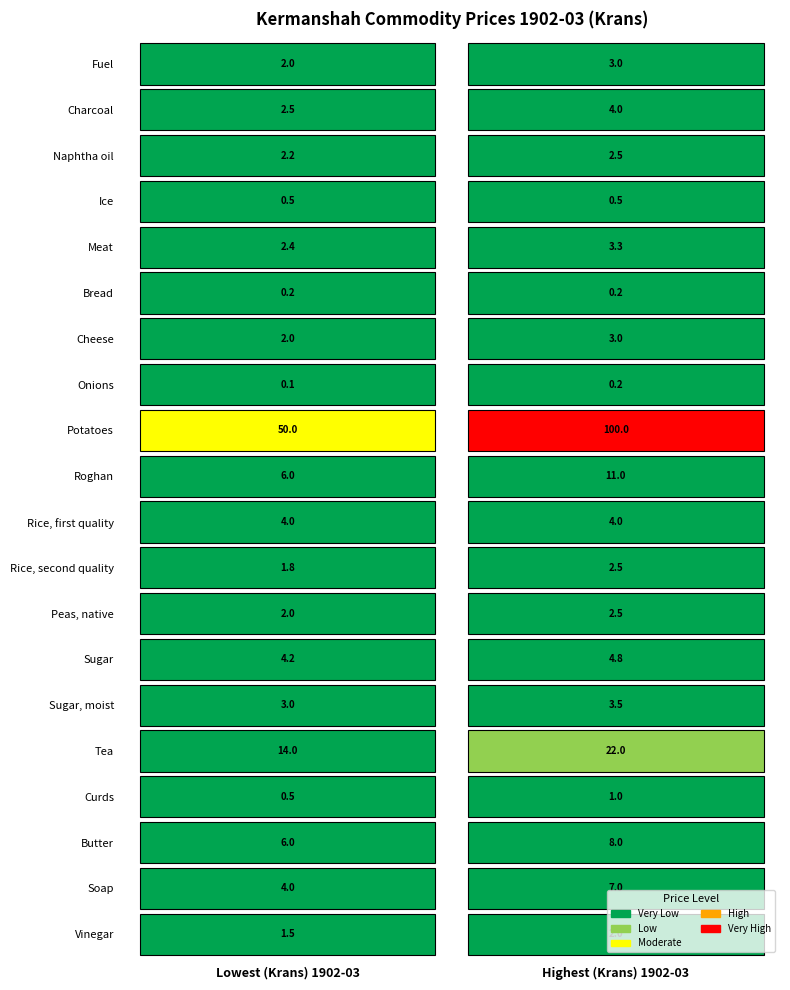

The value of Curds at 0 is 0.5. True or false?

True